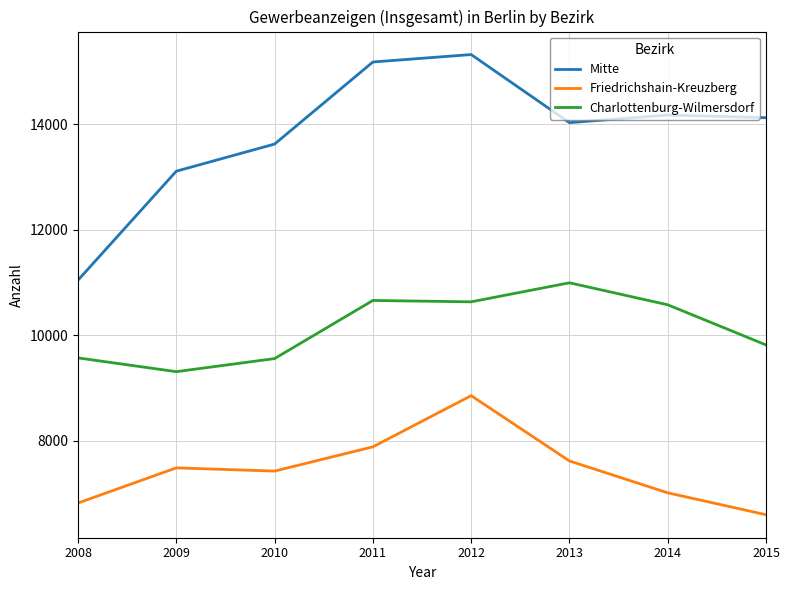

In Charlottenburg-Wilmersdorf, how many points are higher than both neighbors (excluding endpoints)?

2